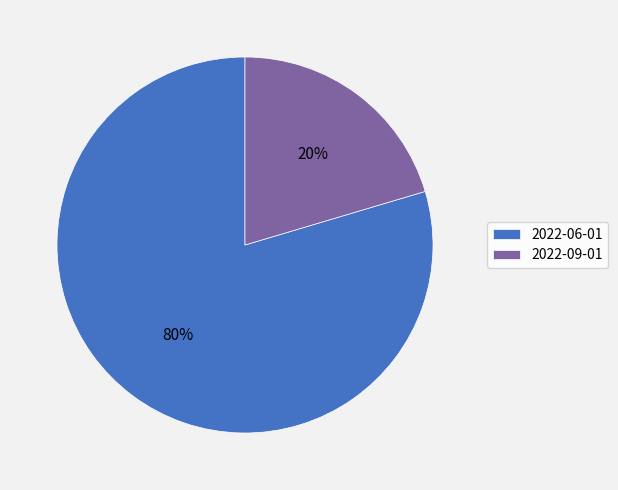

To the nearest percent, what percentage of the pie is 2022-09-01?

20%